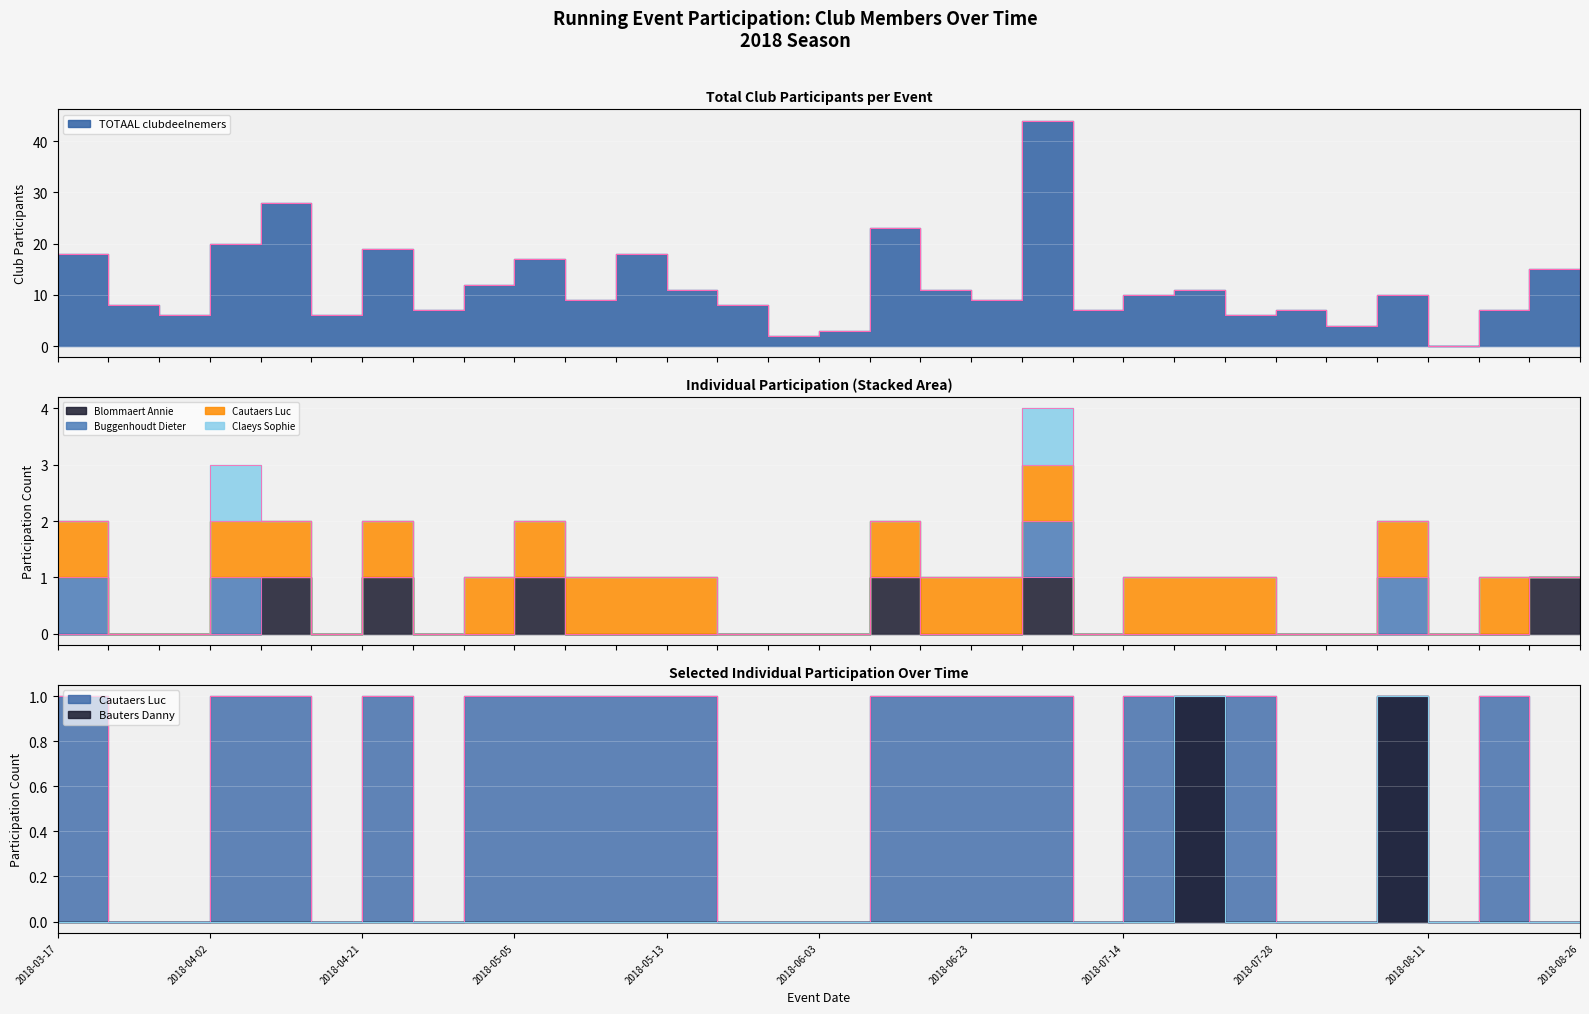

What is the label of the 3rd point from the right?

2018-08-15